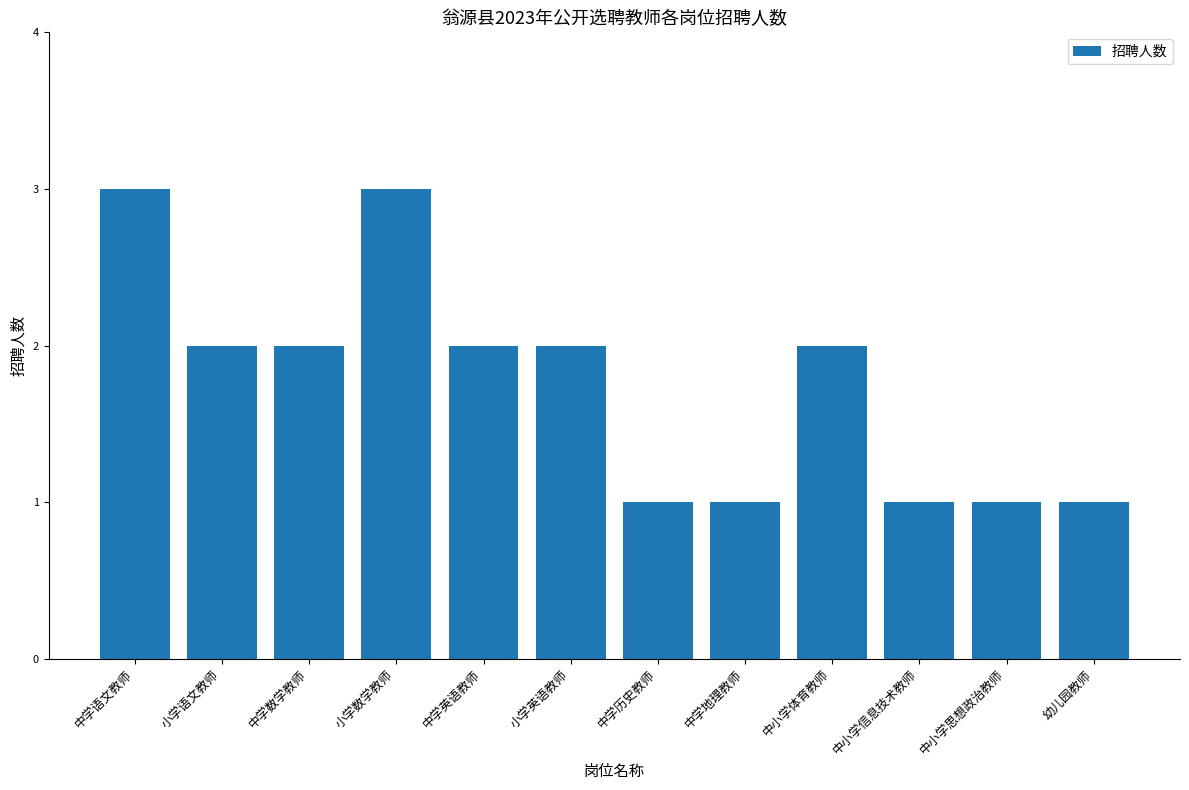

What is the difference between the values at 小学数学教师 and 小学英语教师?

1